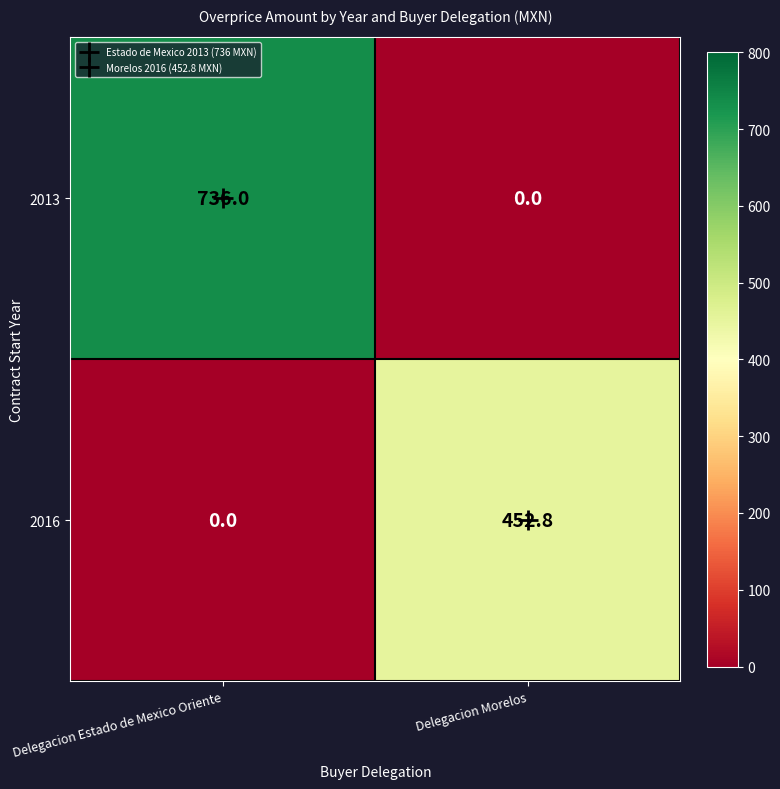

True or false: 2013 has a value of 736.0 at Delegacion Estado de Mexico Oriente.

True